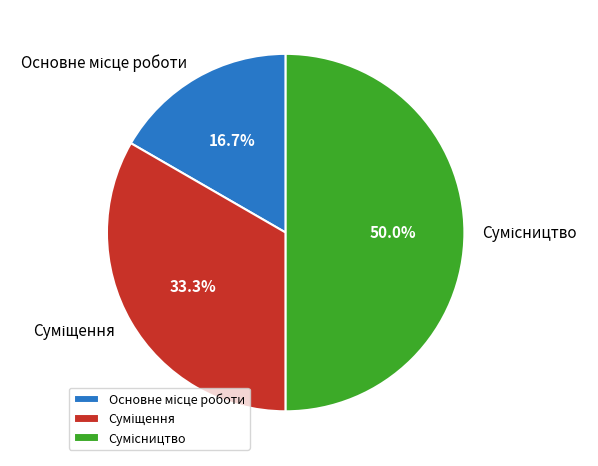

Is the sum of Сумісництво and Суміщення greater than half?

Yes